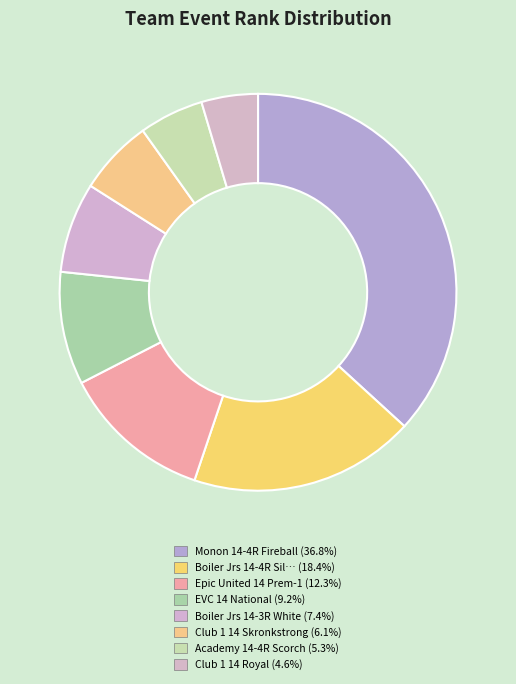

To the nearest percent, what is the average slice percentage?

12%